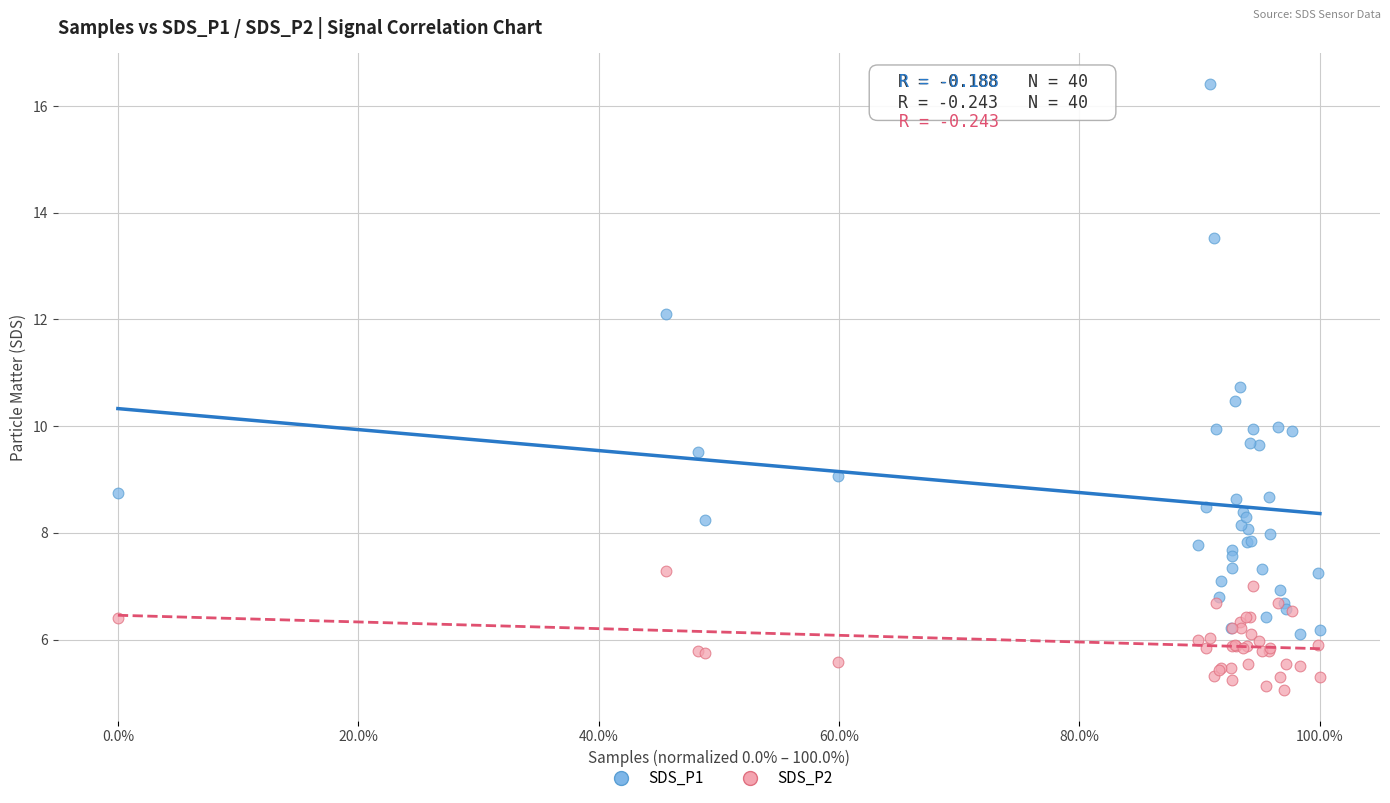

What is the X range (max minus min) for the scatter plot?

1.0